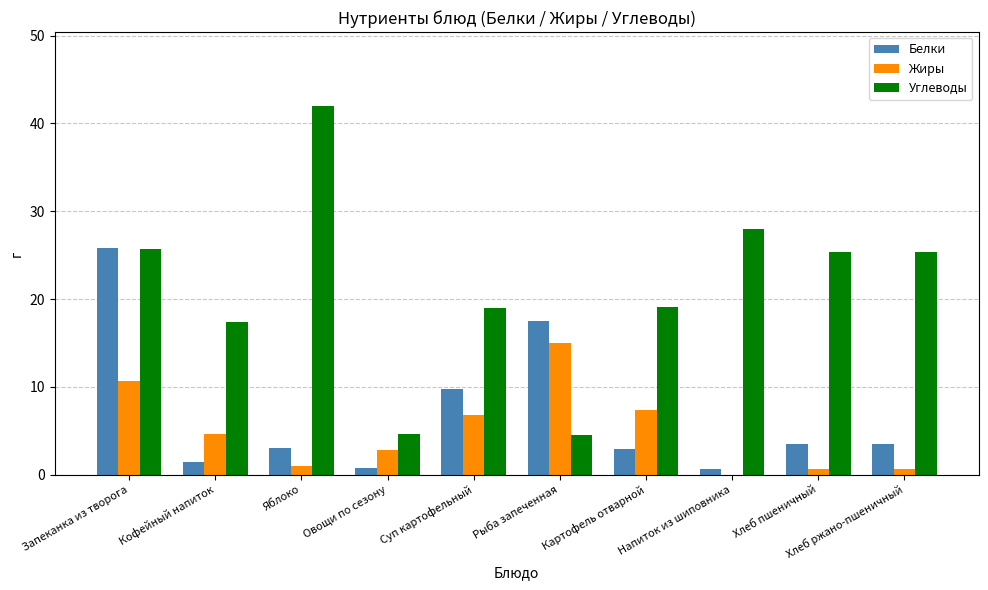

Where is Белки nearest to the value 13?

Суп картофельный